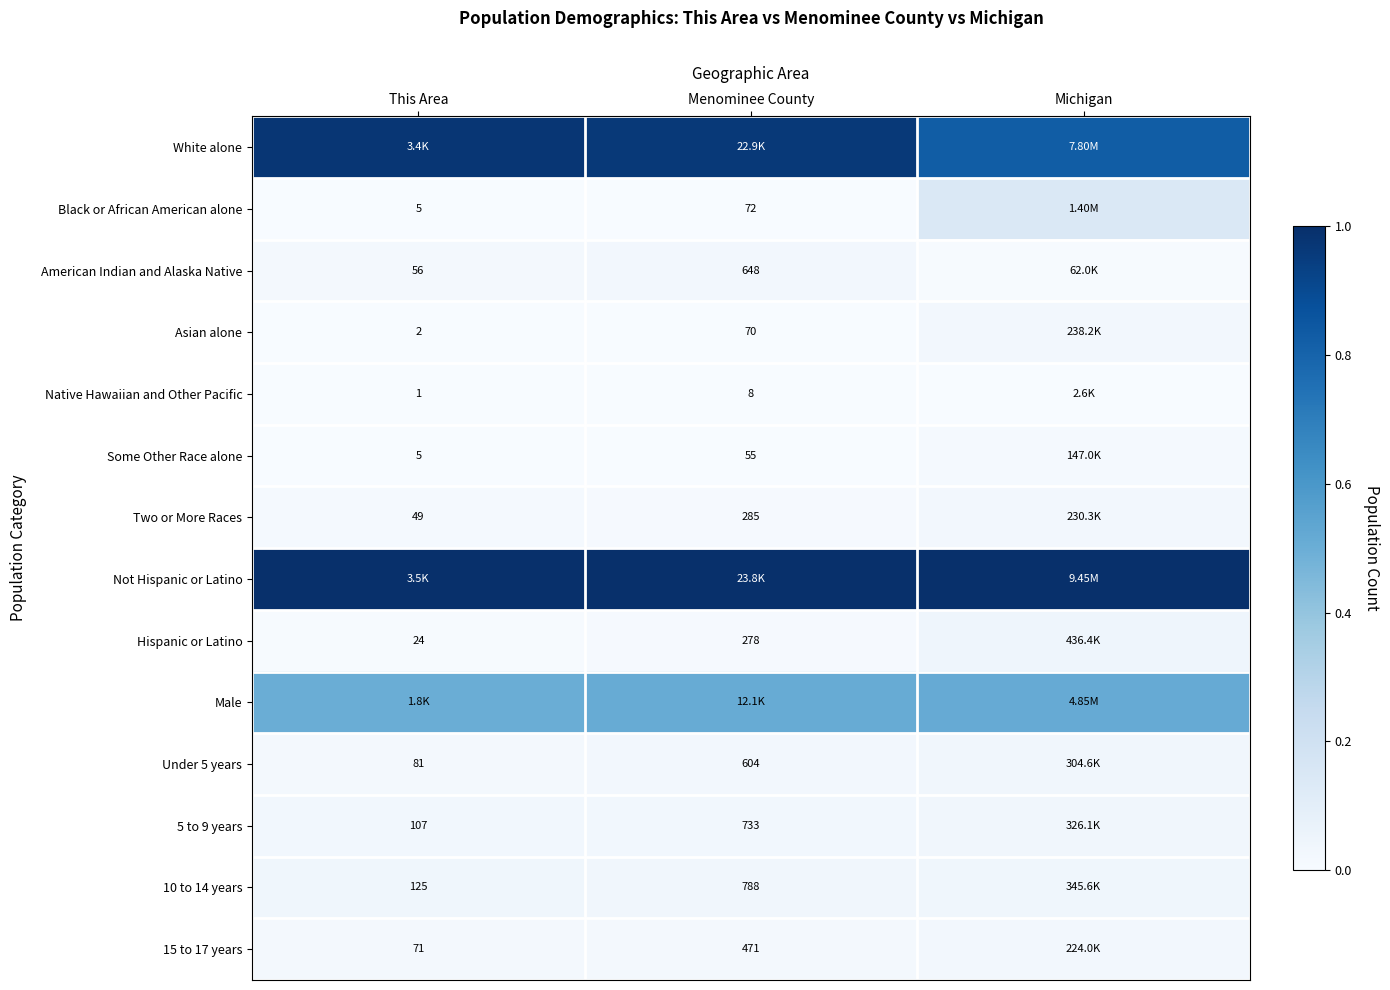

Where is Under 5 years nearest to the value 0?

This Area